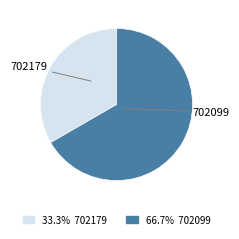

Is there any slice that represents more than half of the pie?

Yes